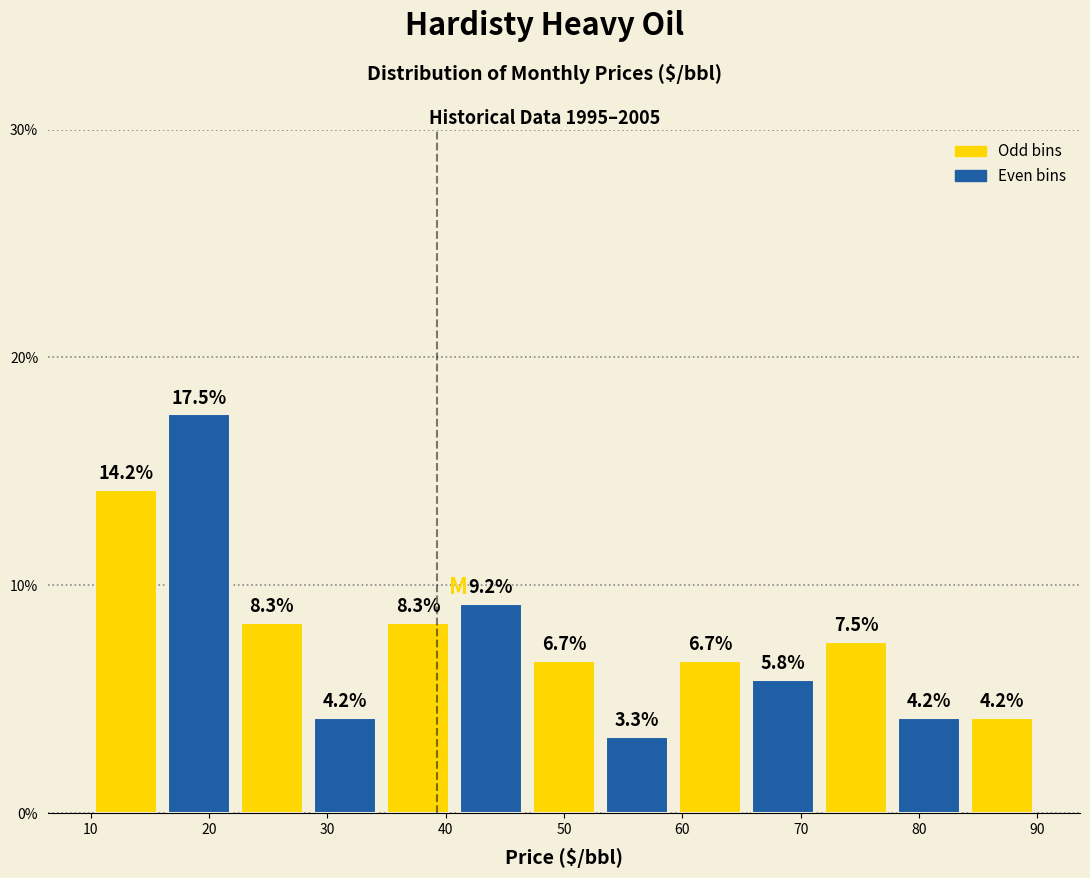

Reading left to right, transcribe this chart: for each bar, give the range it covers on the x-axis and its height. The bar edges are not printed on the chart, so give them approximately, as read against the axis.

10 to 16: 14.2
16 to 22: 17.5
22 to 28: 8.3
28 to 35: 4.2
35 to 41: 8.3
41 to 47: 9.2
47 to 53: 6.7
53 to 59: 3.3
59 to 65: 6.7
65 to 72: 5.8
72 to 78: 7.5
78 to 84: 4.2
84 to 90: 4.2